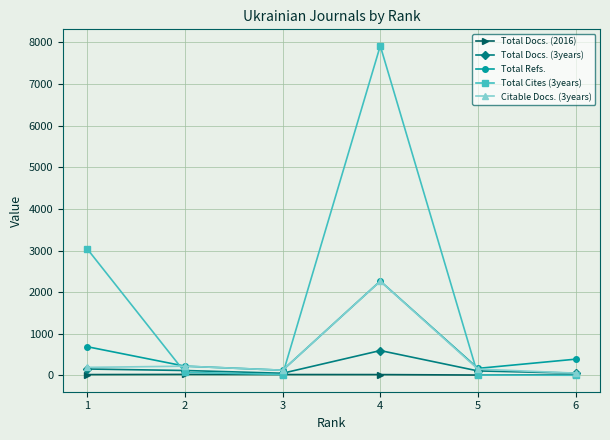

True or false: Total Docs. (2016) has more than 2 points higher than both neighbors.

False